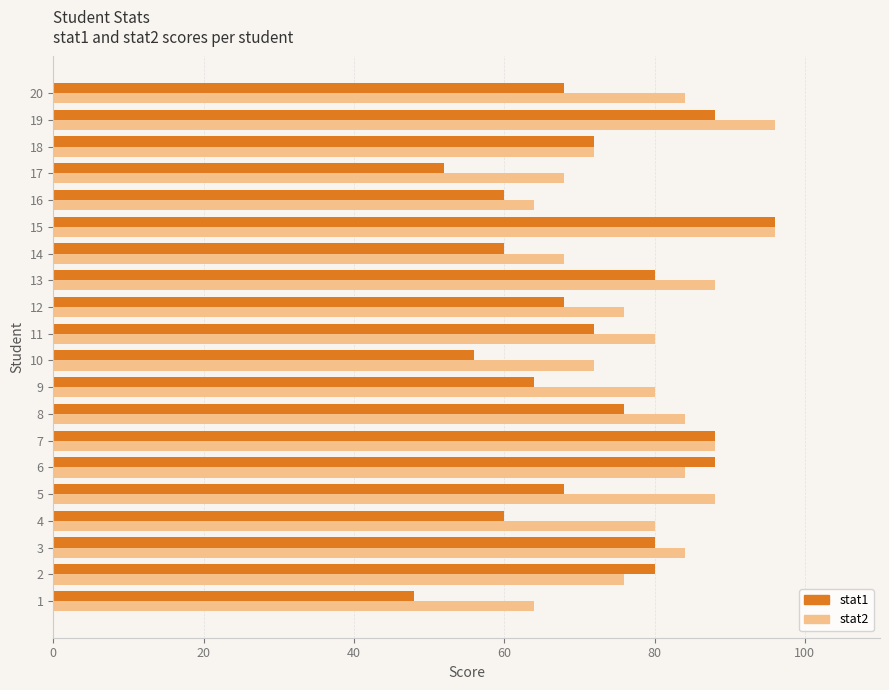

The stat2 series shows 129 at 8. True or false?

False